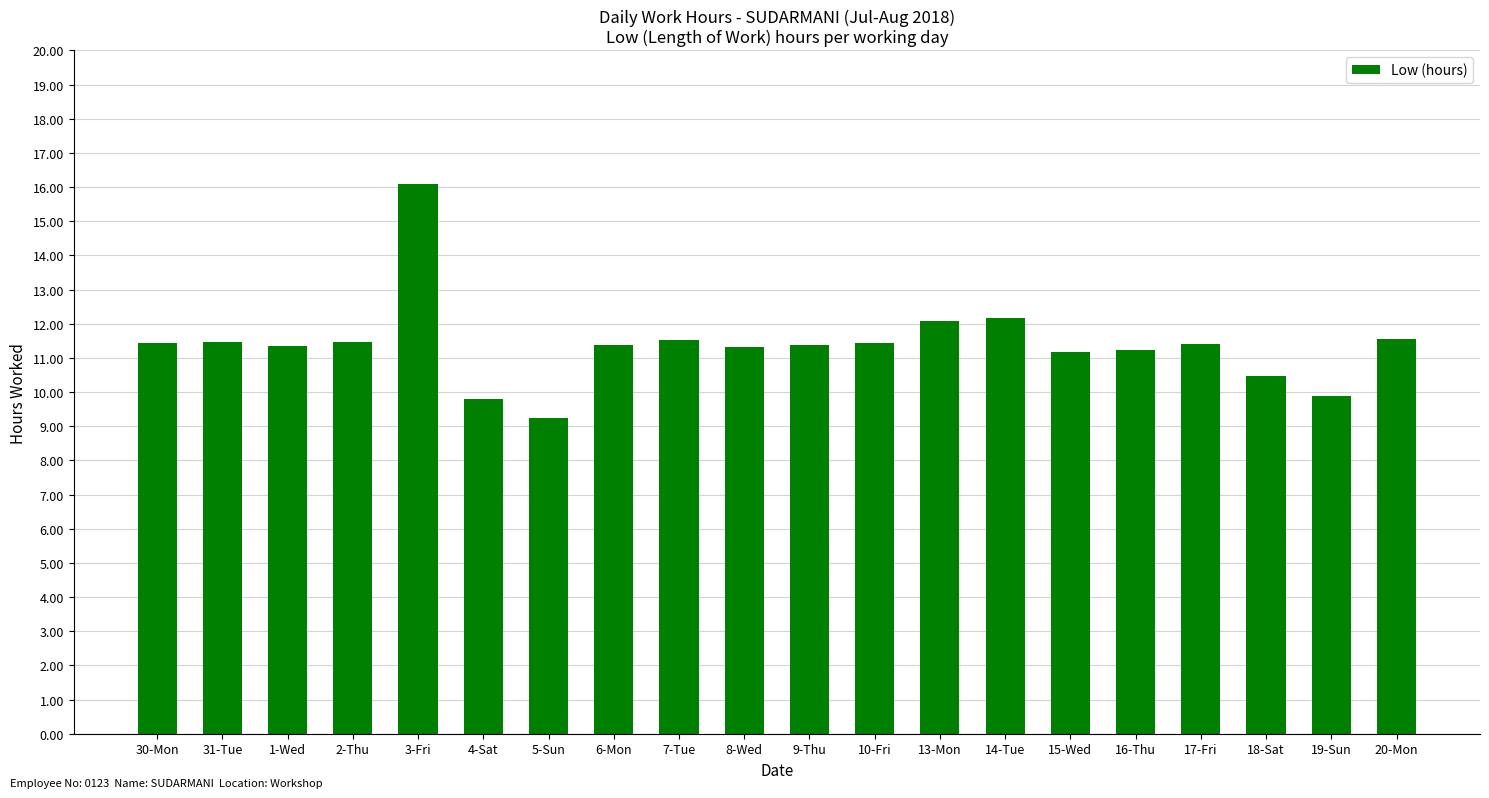

What is the maximum value shown in the chart?

16.1